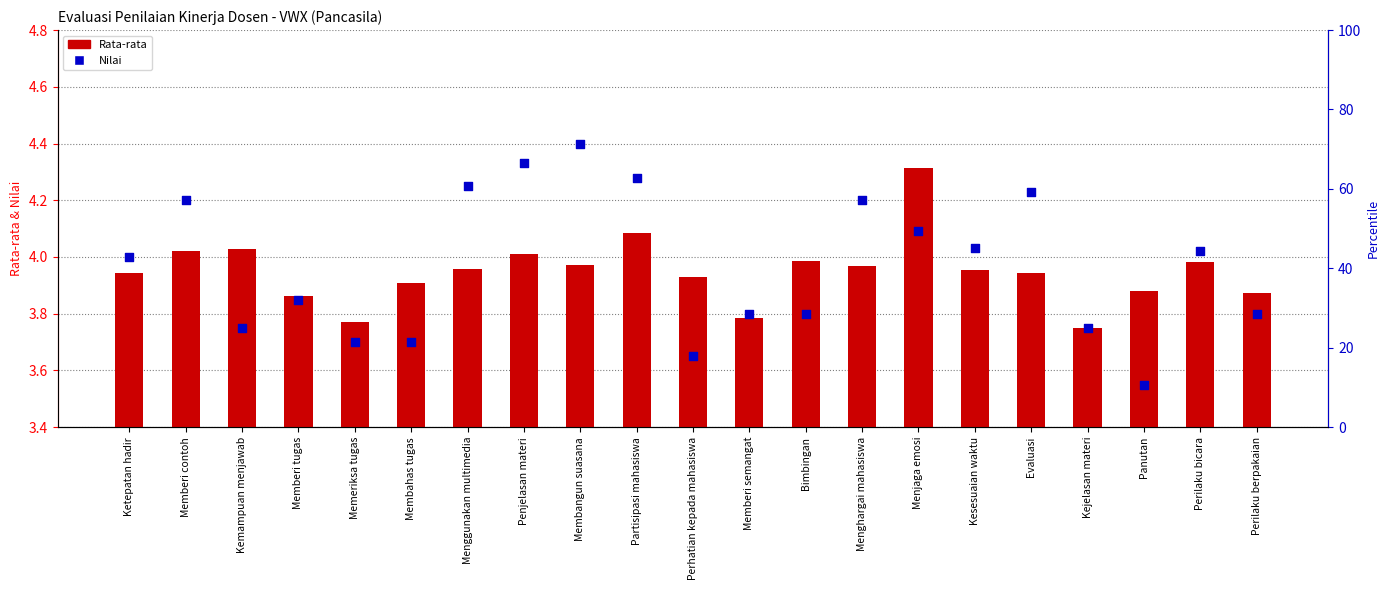

Which series contains the highest Y value?

Nilai